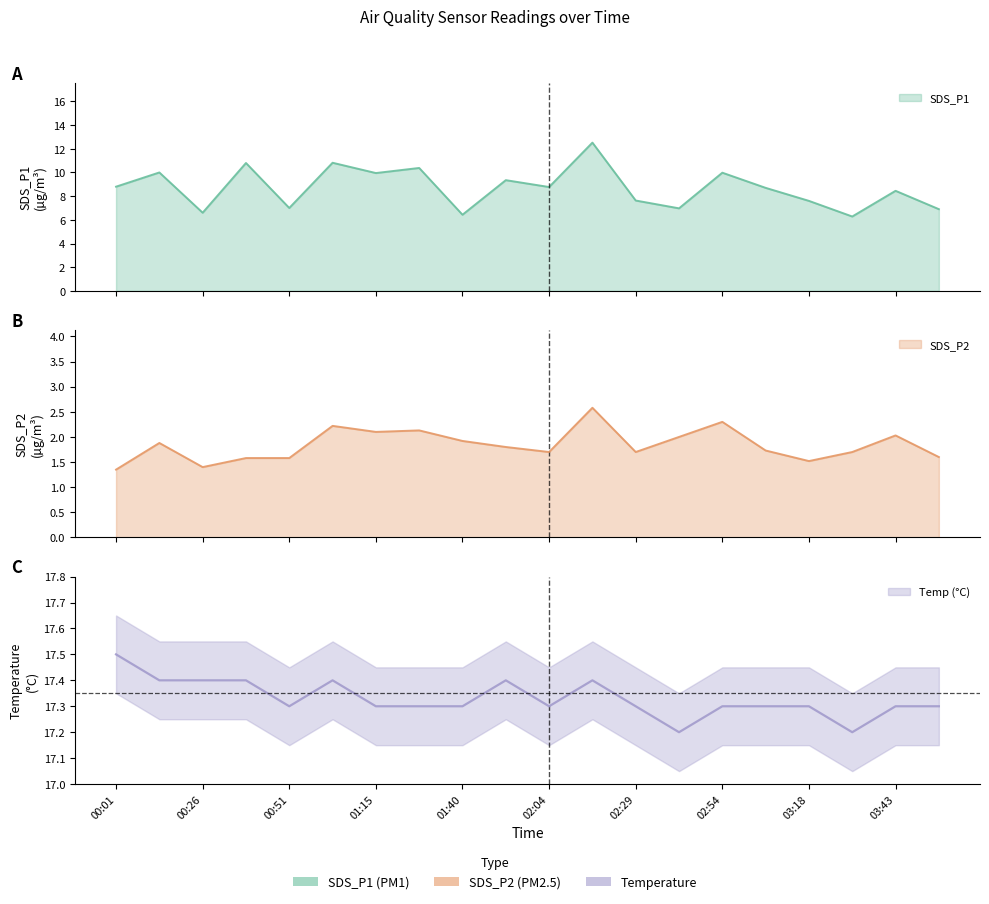

List the labels in order of SDS_P2 value, largest first.

02:17, 02:54, 01:03, 01:27, 01:15, 03:43, 02:41, 01:40, 00:14, 01:52, 03:06, 02:04, 02:29, 03:31, 03:55, 00:38, 00:51, 03:18, 00:26, 00:01